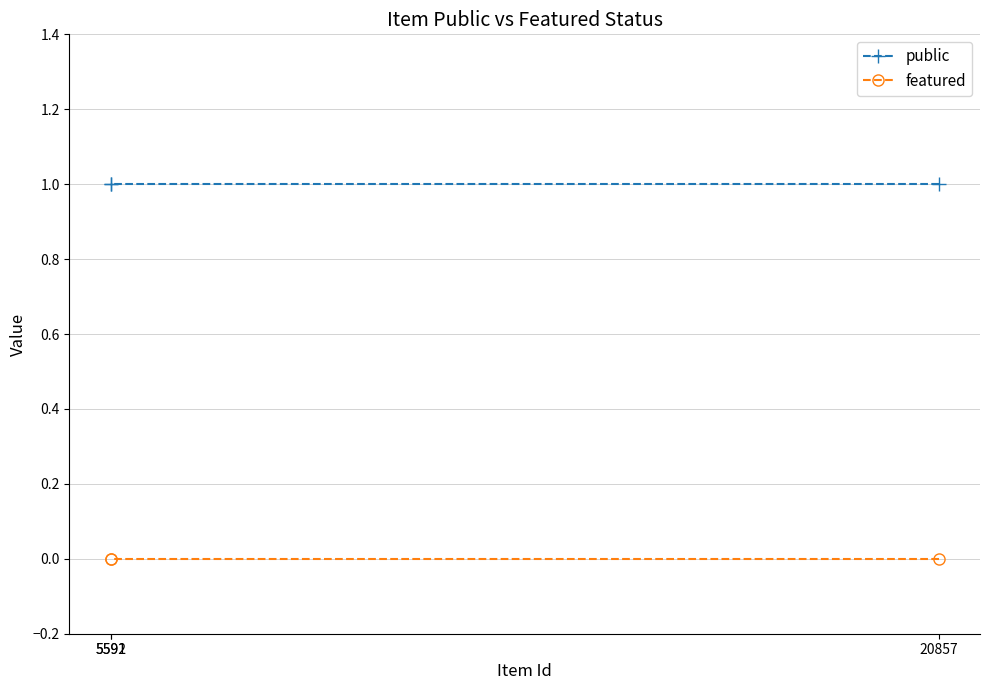

Reading left to right, transcribe all the data shown in this chart.

public: 1	1	1
featured: 0	0	0